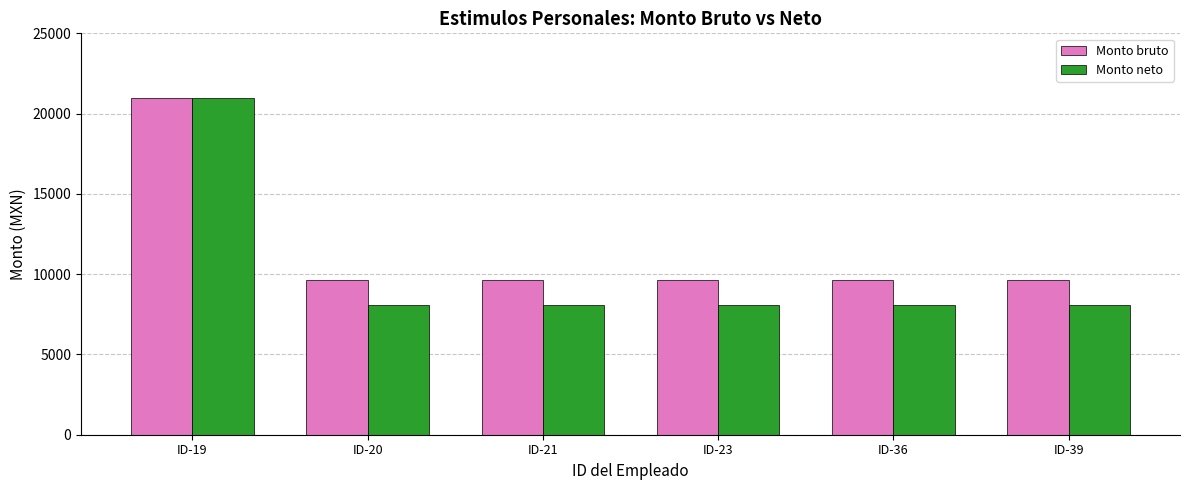

Which series has the largest total across all categories?

Monto bruto